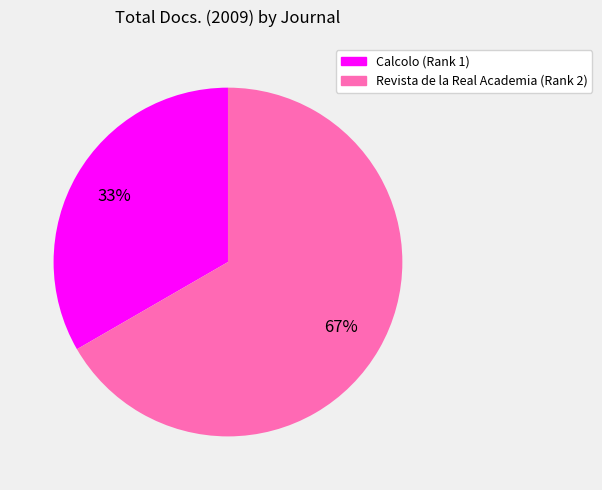

Count the number of slices in the pie.

2